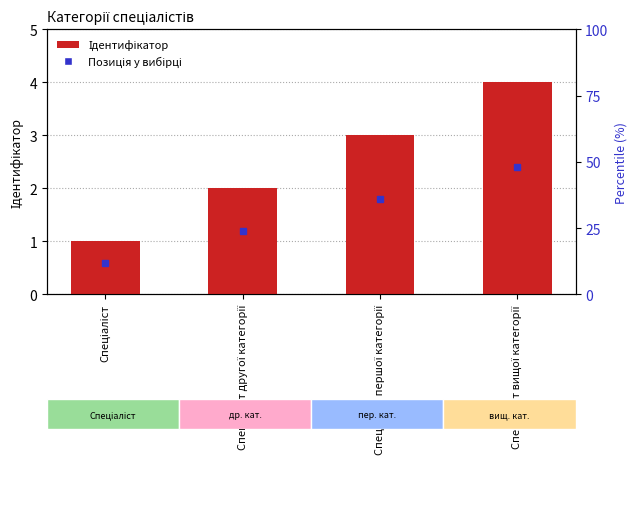

What is the value of the 4th bar from the left?

4